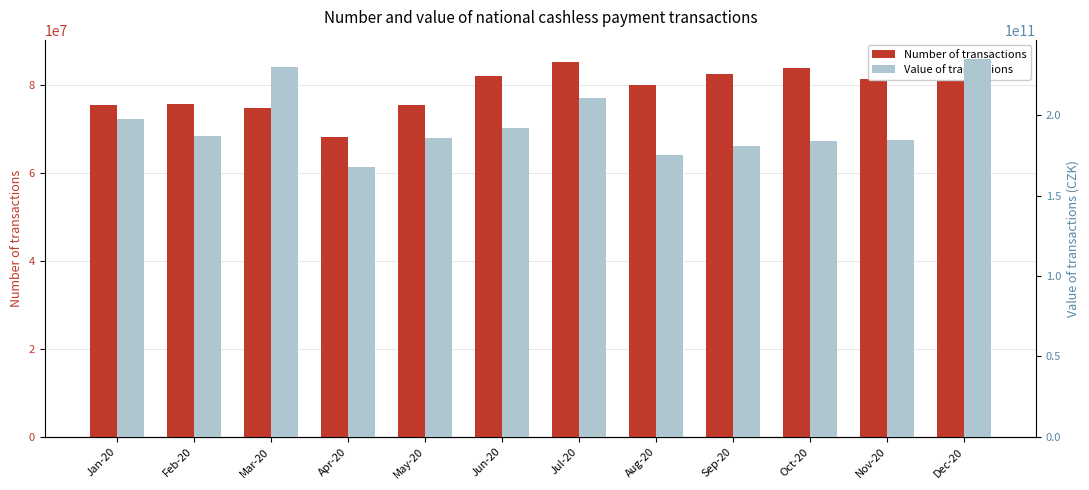

How many bars are there in total?

24